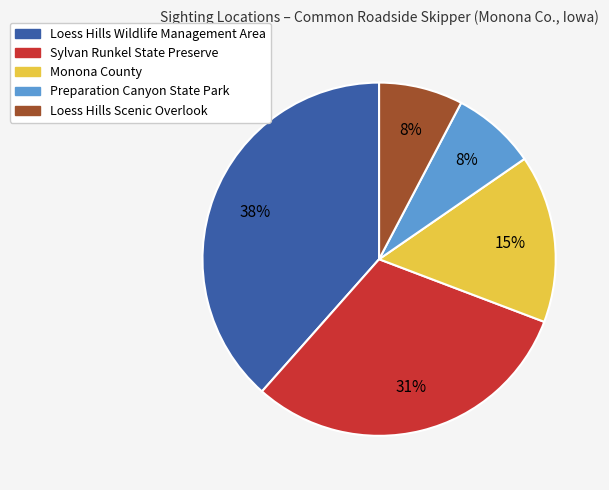

How many segments does this pie chart have?

5